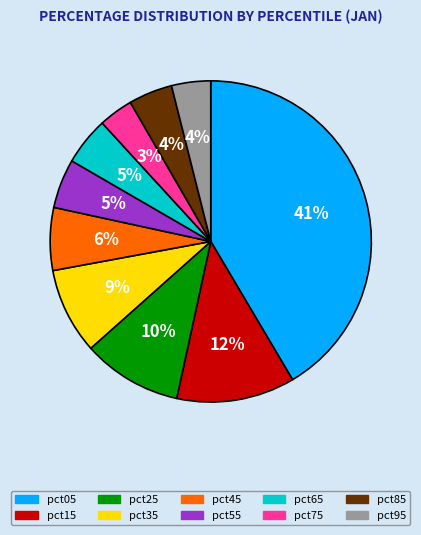

To the nearest percent, what portion does pct45 represent?

6%